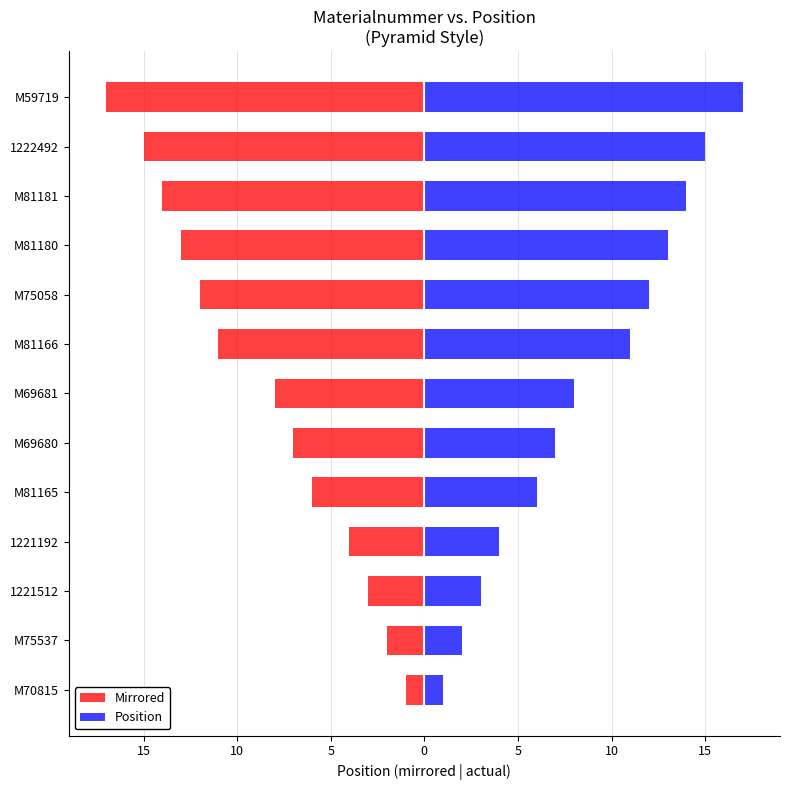

What is the maximum value shown in the chart?

17